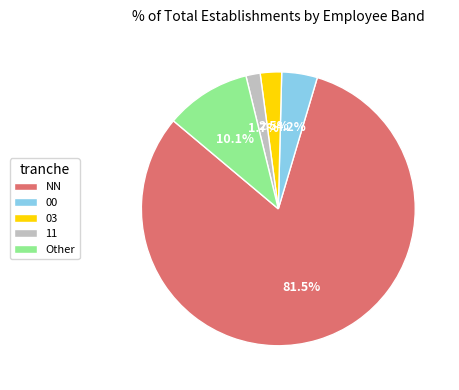

Combined, do 03 and 00 account for over 50%?

No